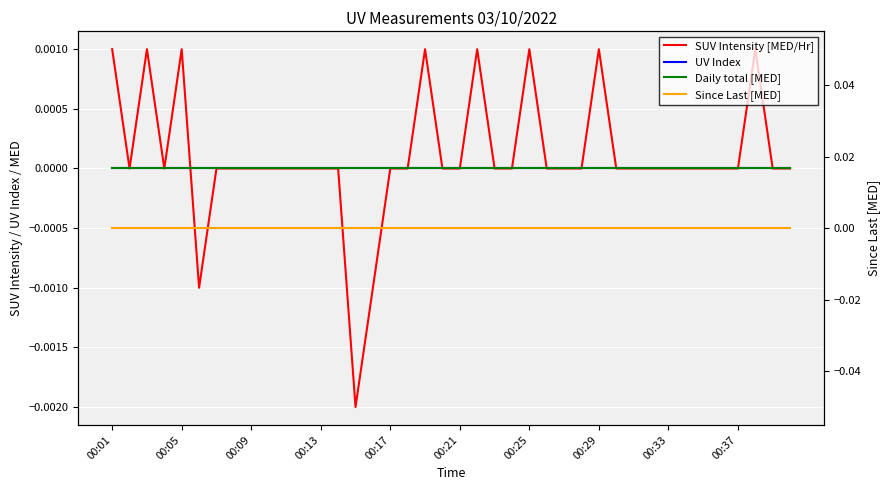

Is the value of SUV Intensity [MED/Hr] at 11 greater than the value of Daily total [MED] at 00:09?

No